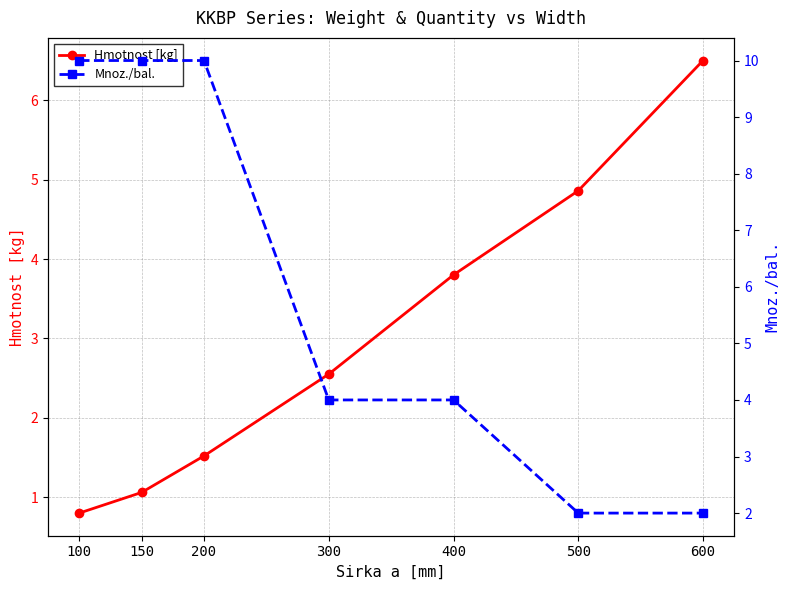

At which category is the sum across all series the highest?

200